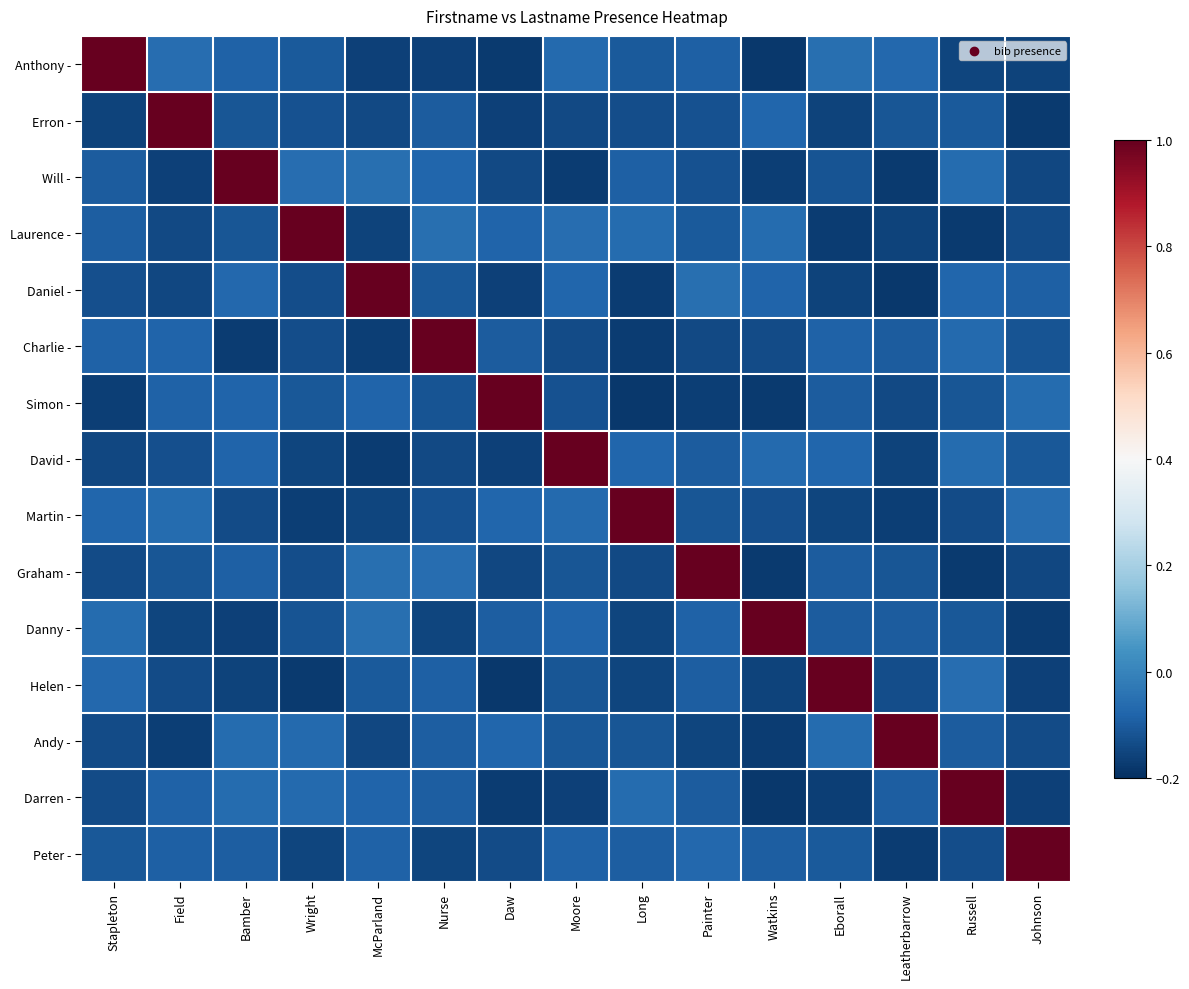

At how many categories does at least one series exceed 0?

15